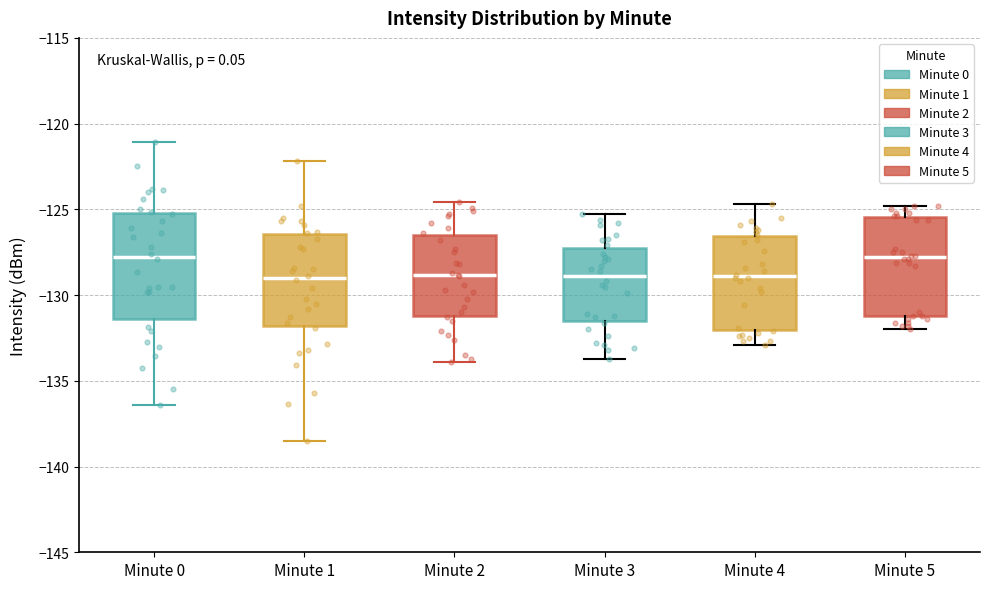

Where is the upper edge of the box for Minute 1 on the y-axis? The values are not printed on the chart, so give them approximately, as read against the axis.

-126.5